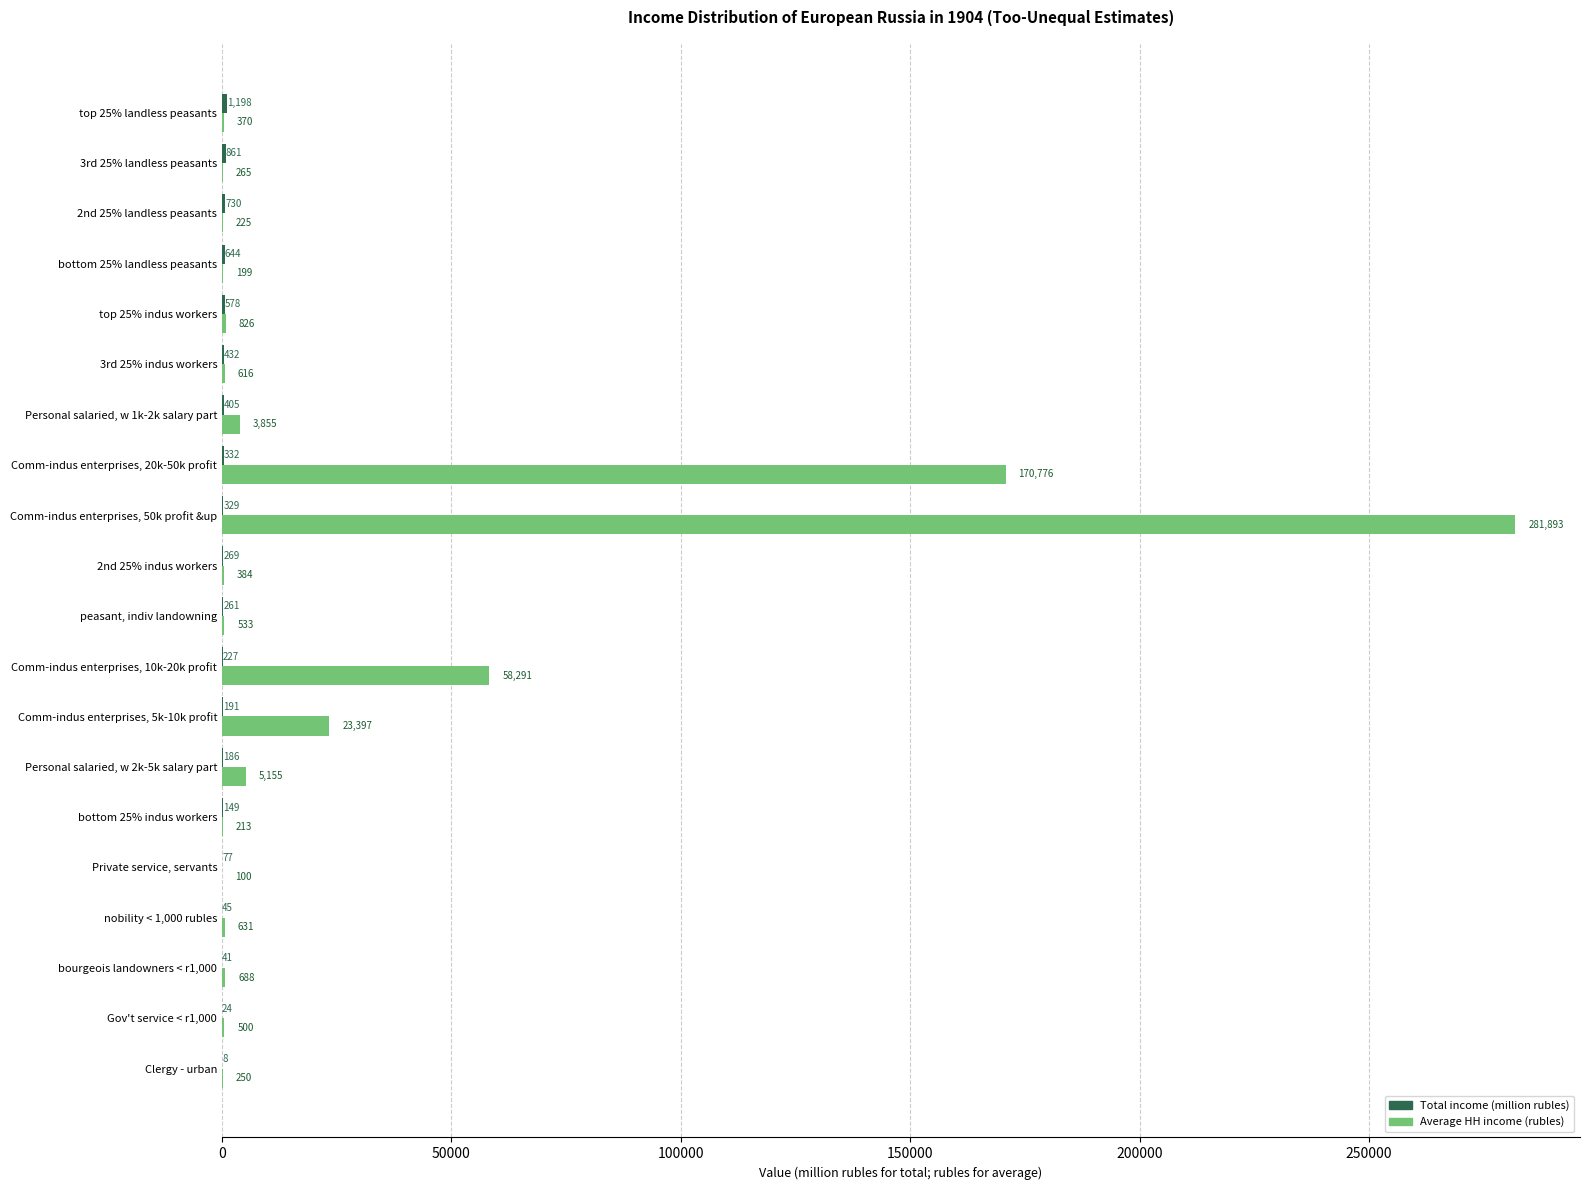

Which series changed the most between Comm-indus enterprises, 5k-10k profit and 2nd 25% indus workers?

Average HH income (rubles)